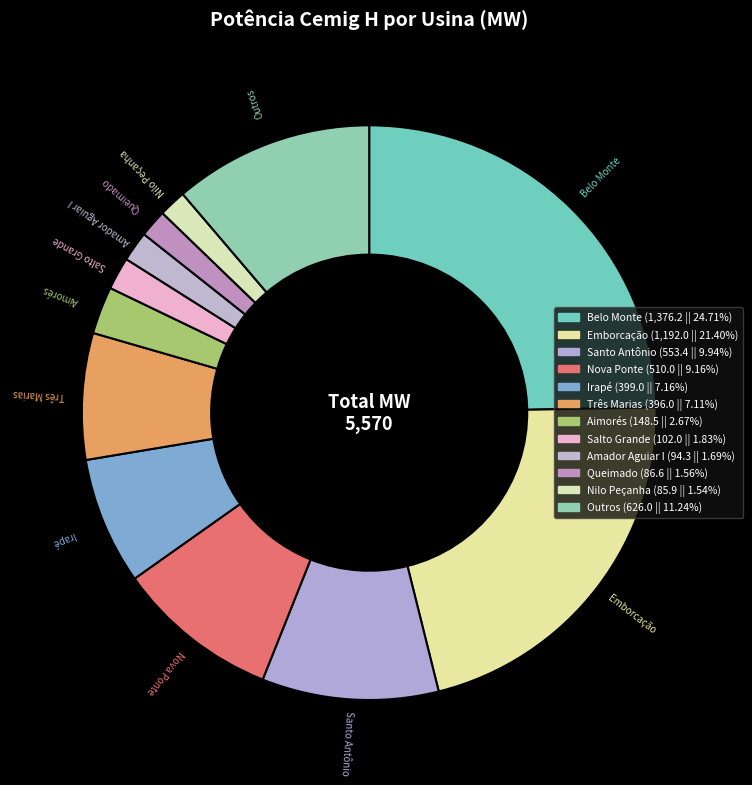

Which slice is the largest?

Belo Monte